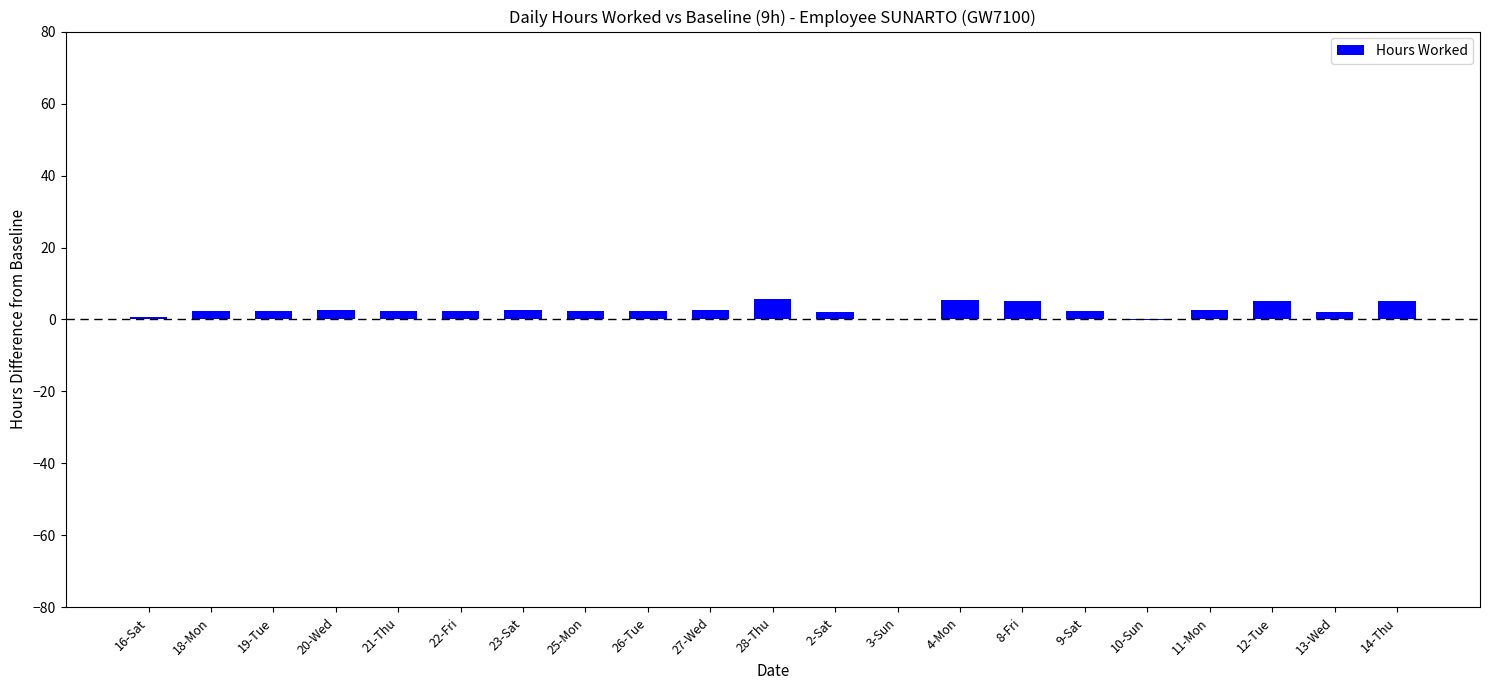

What is the greatest value displayed?

5.8